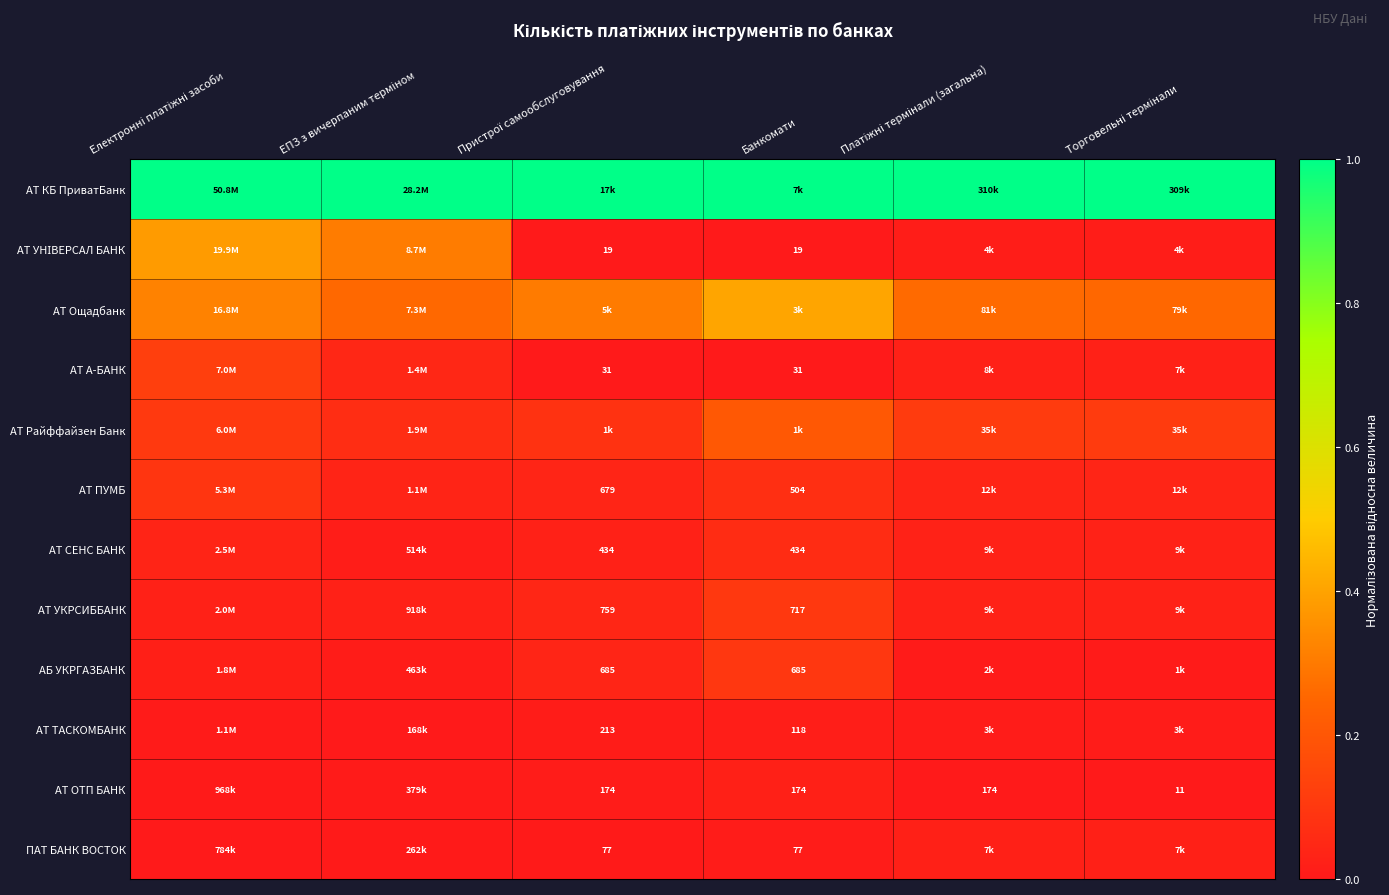

What is the approximate value of АТ КБ ПриватБанк at Банкомати?

1.0